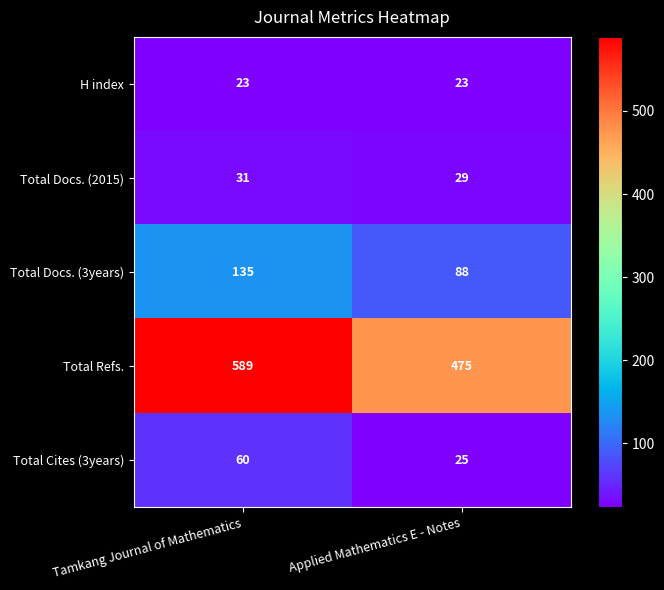

True or false: H index has a value of 23 at Applied Mathematics E - Notes.

True